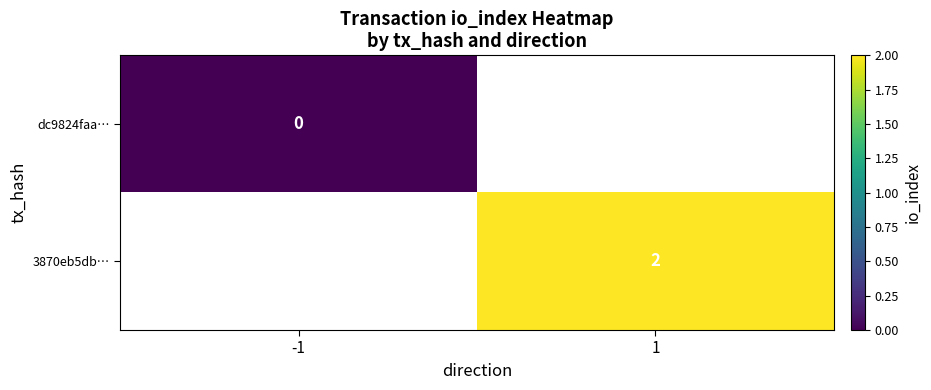

The 3870eb5db… series shows 1 at 1. True or false?

False